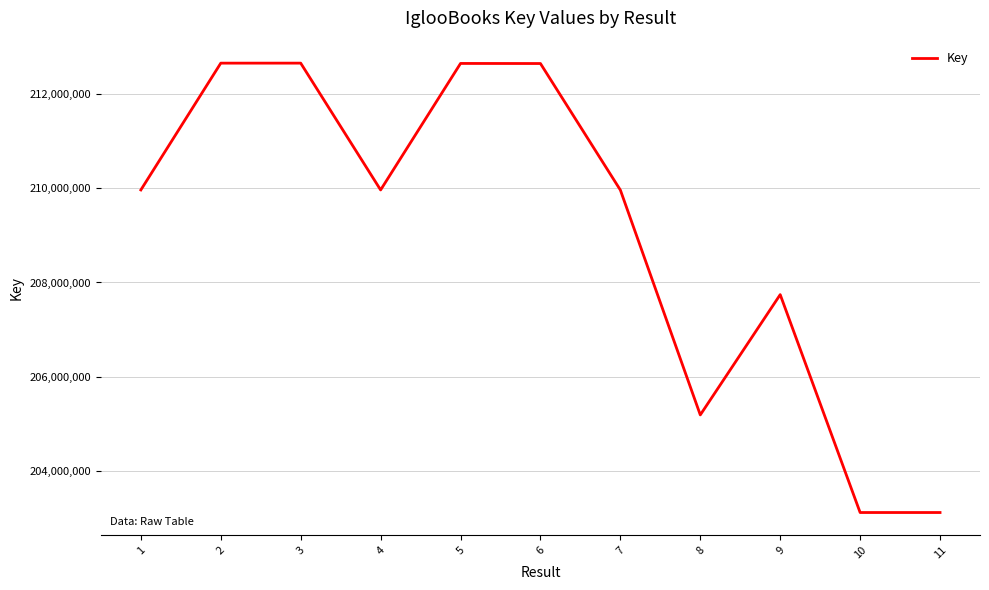

True or false: the data shows 376311080 at 5.

False